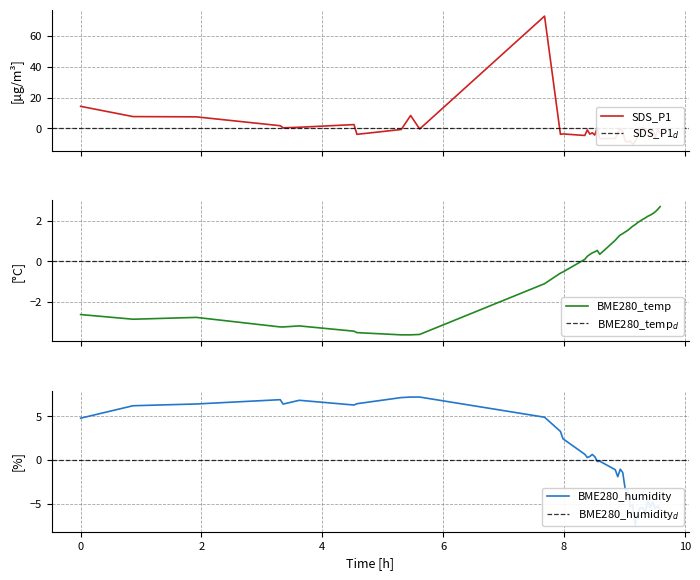

What is the lowest value of the BME280_temp series?

-3.6